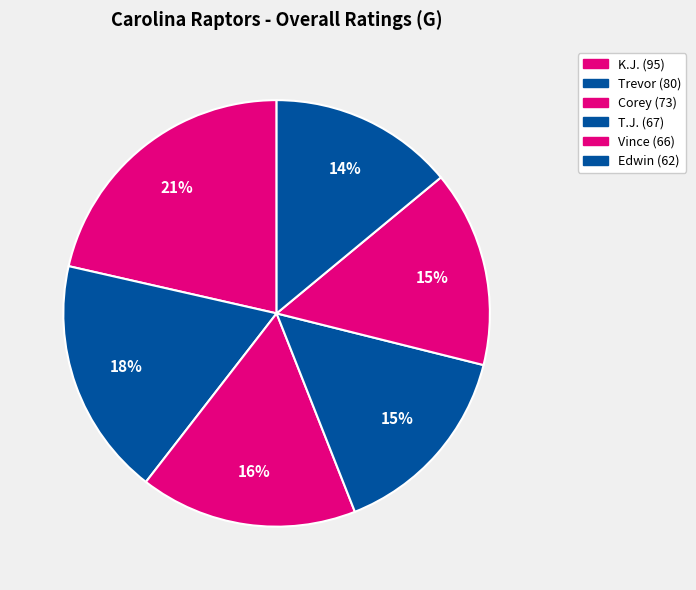

To the nearest percent, what is the difference between the Trevor and Vince slice percentages?

3%